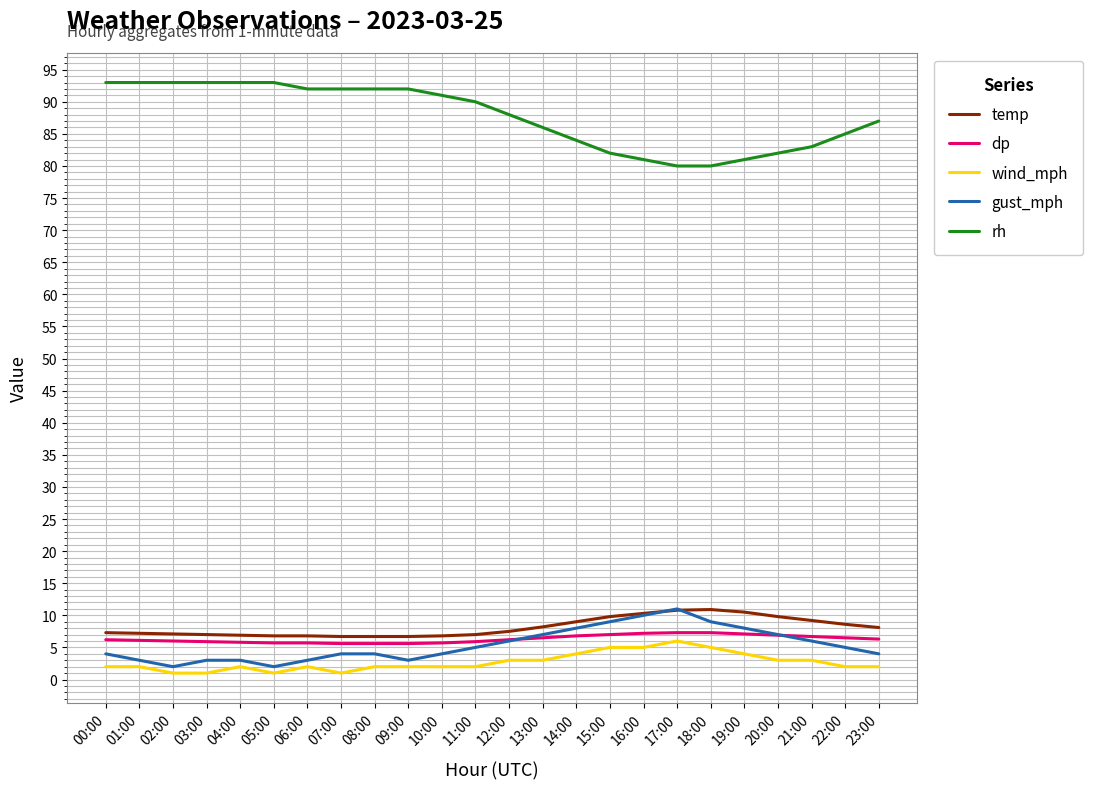

What are all the series names shown in the legend?

temp, dp, wind_mph, gust_mph, rh